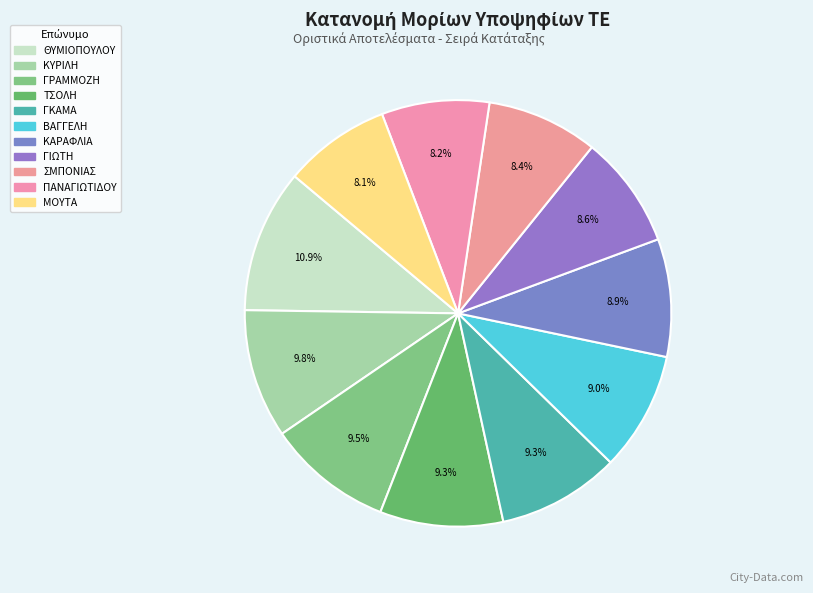

How many slices are in this pie chart?

11